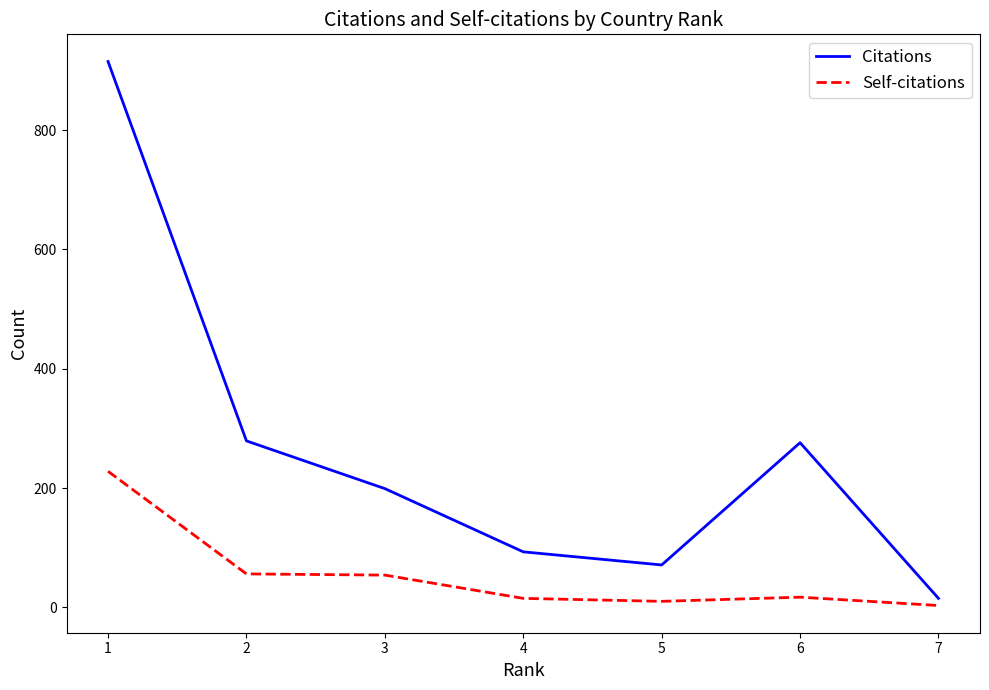

Is the value of Self-citations at 6 greater than the value of Citations at 4?

No